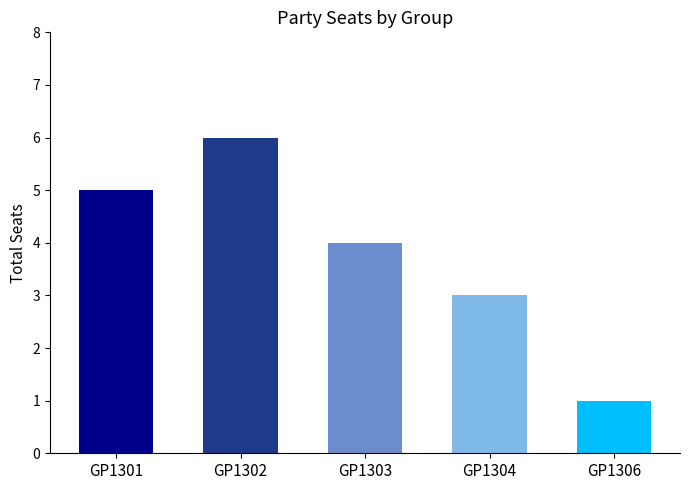

Approximately how many times larger is the value at GP1306 compared to GP1302?

0.2